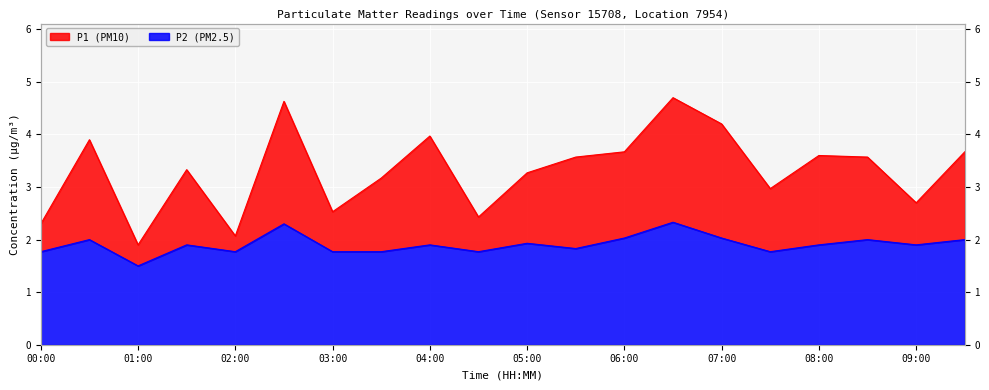

What is the maximum value for P2?

2.3